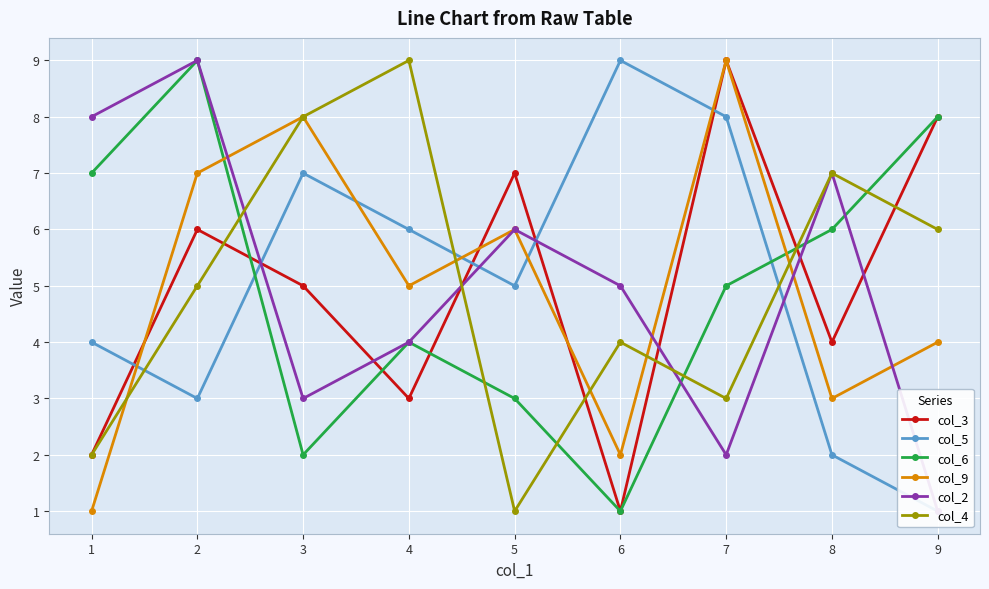

Which series has the widest spread of values?

col_3